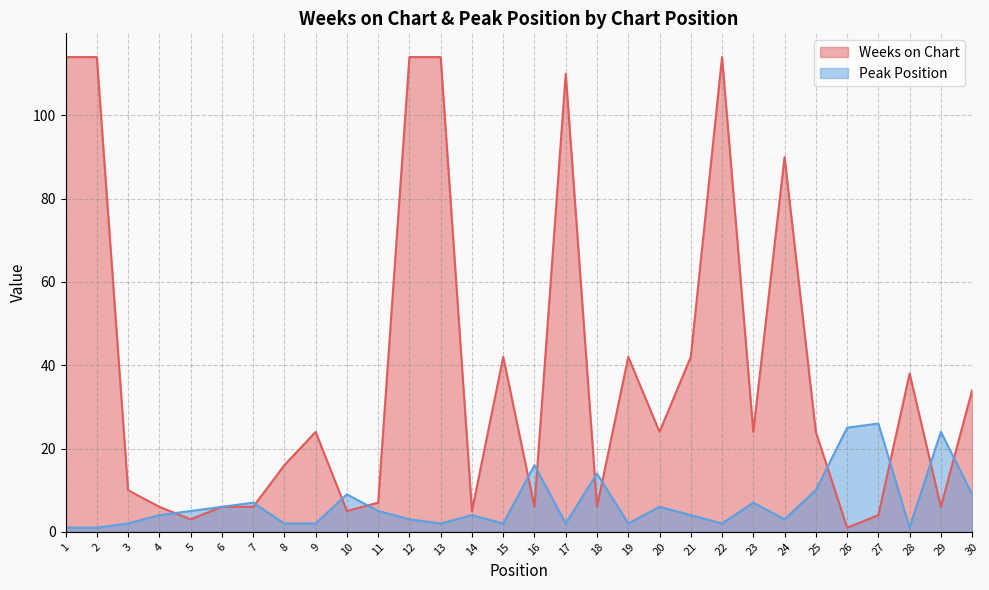

Which series has the largest total across all categories?

Weeks on Chart